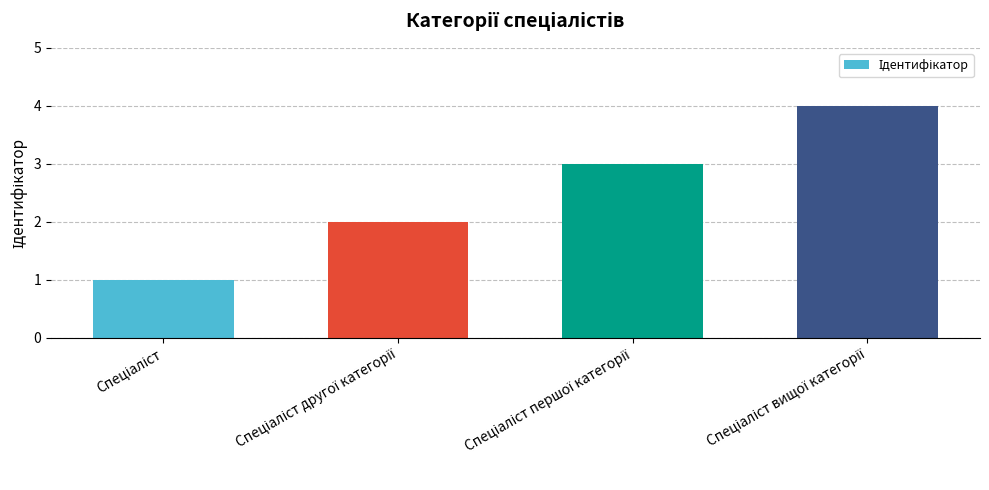

What is the difference between the maximum and minimum values?

3